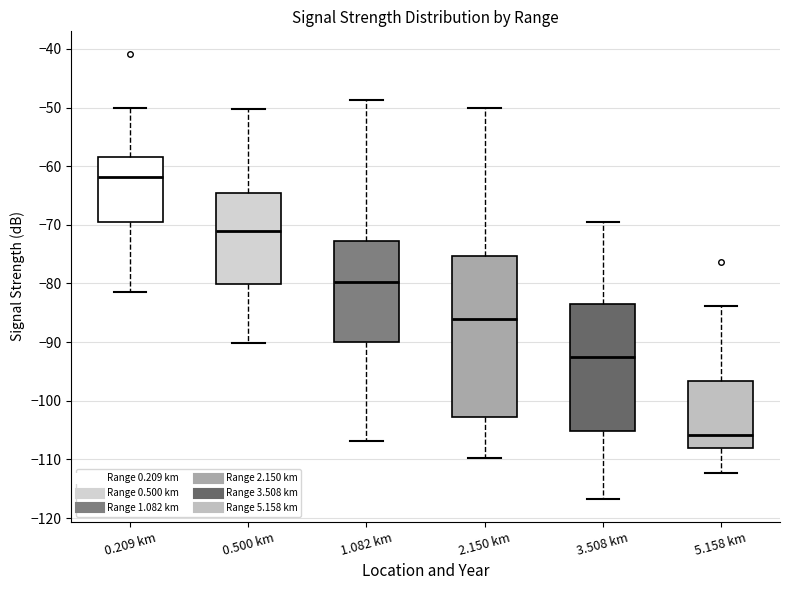

Which box's median line is the lowest?

5.158 km